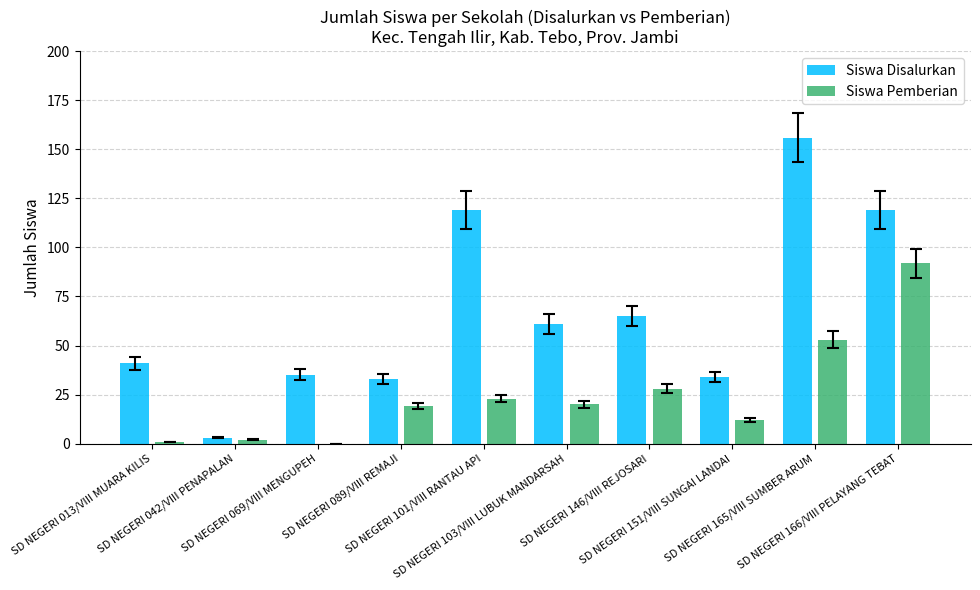

Reading left to right, extract all data points from this chart.

Siswa Disalurkan: 41	3	35	33	119	61	65	34	156	119
Siswa Pemberian: 1	2	0	19	23	20	28	12	53	92